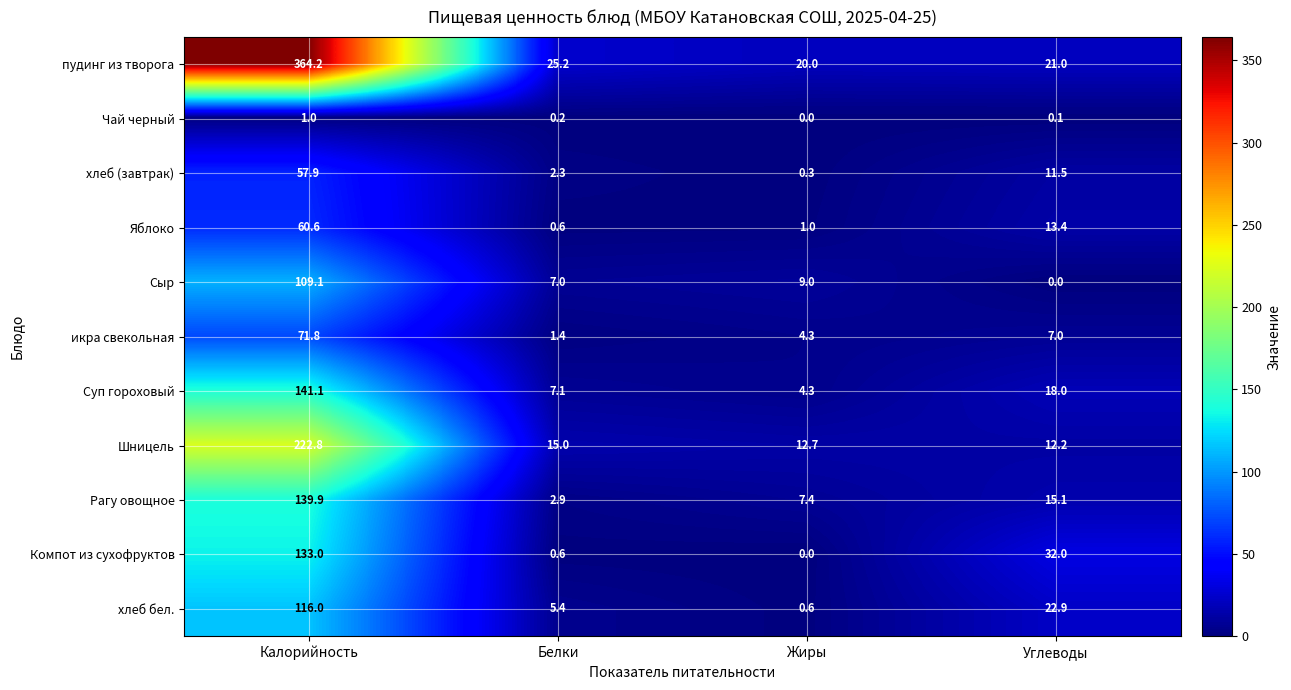

What is the average value of the Суп гороховый series?

42.6